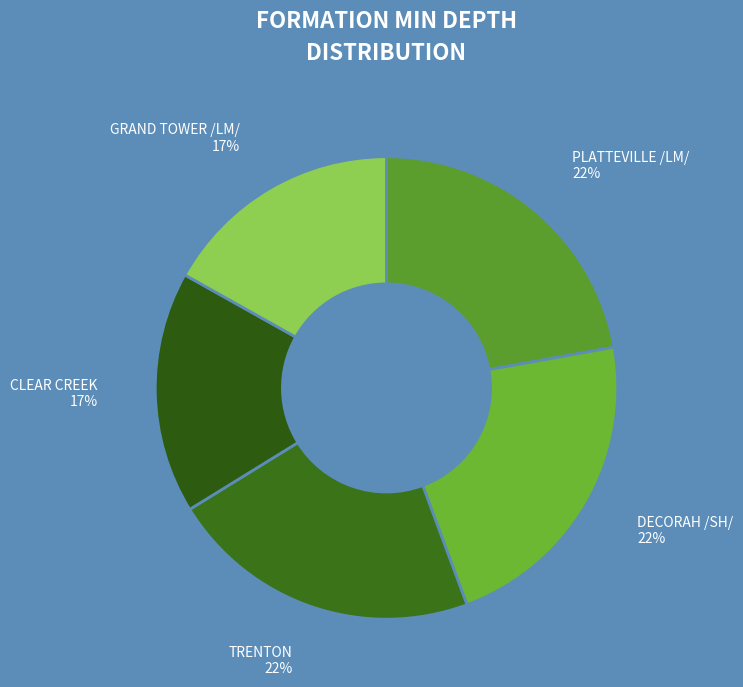

To the nearest percent, what portion does PLATTEVILLE /LM/ represent?

22%